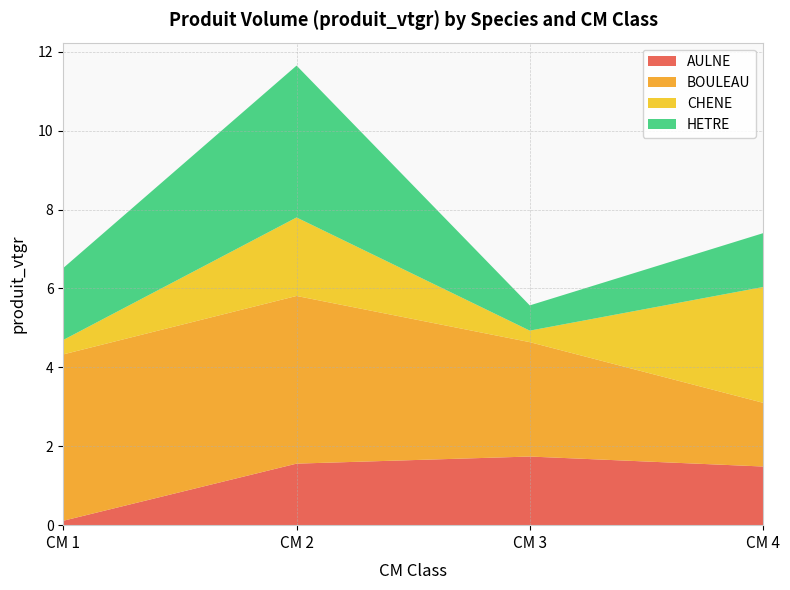

Reading left to right, what are all the values shown in this chart?

AULNE: 0.1	1.6	1.7	1.5
BOULEAU: 4.2	4.3	2.9	1.6
CHENE: 0.4	2.0	0.3	2.9
HETRE: 1.8	3.9	0.6	1.4